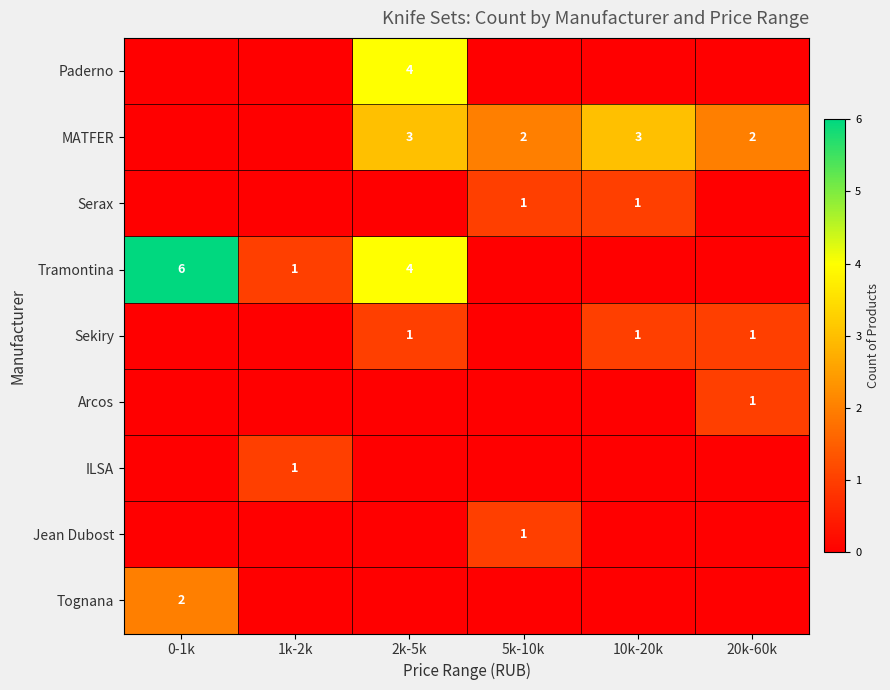

What is the difference between the maximum and minimum values in the Paderno series?

4